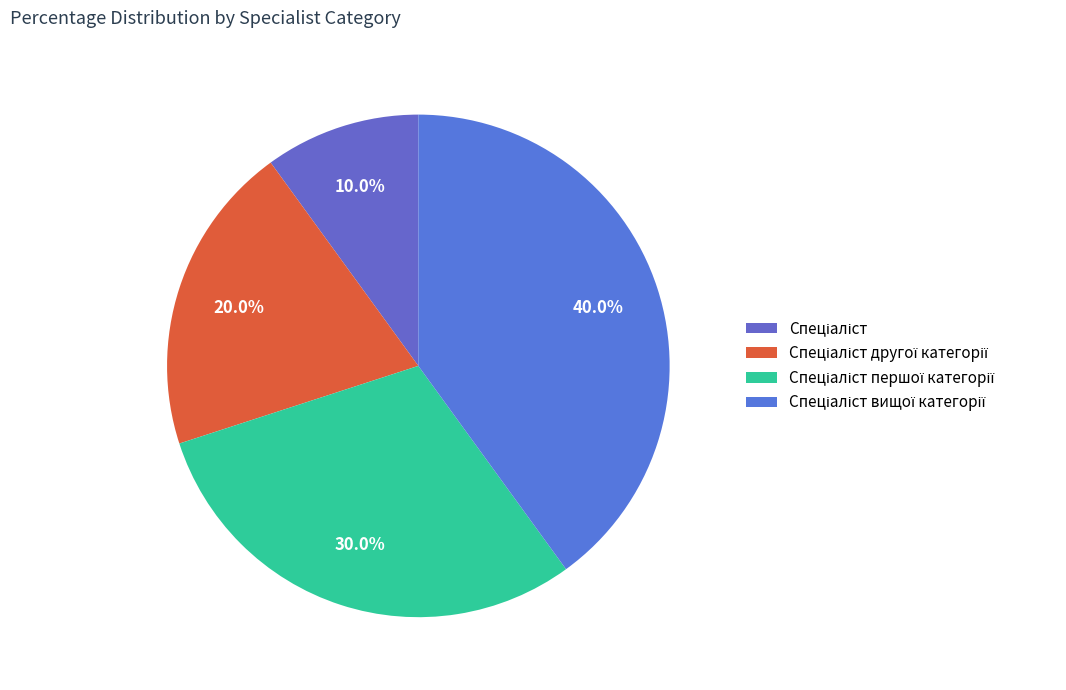

Which slice is the largest?

Спеціаліст вищої категорії